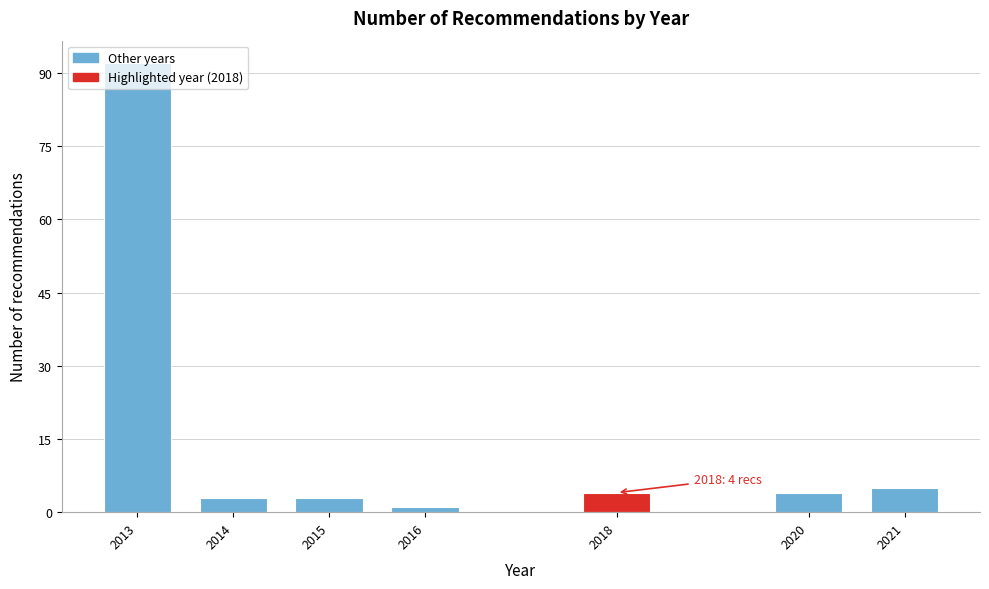

What is the sum of the values at 2020 and 2021?

9